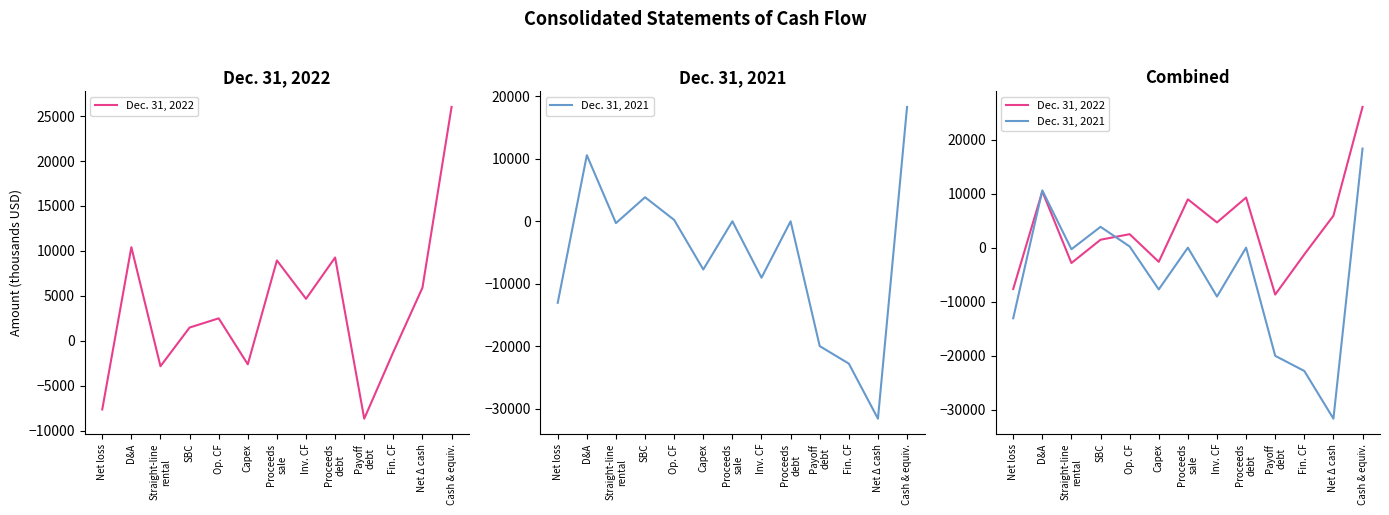

Does the chart display data point markers on the line(s)?

No